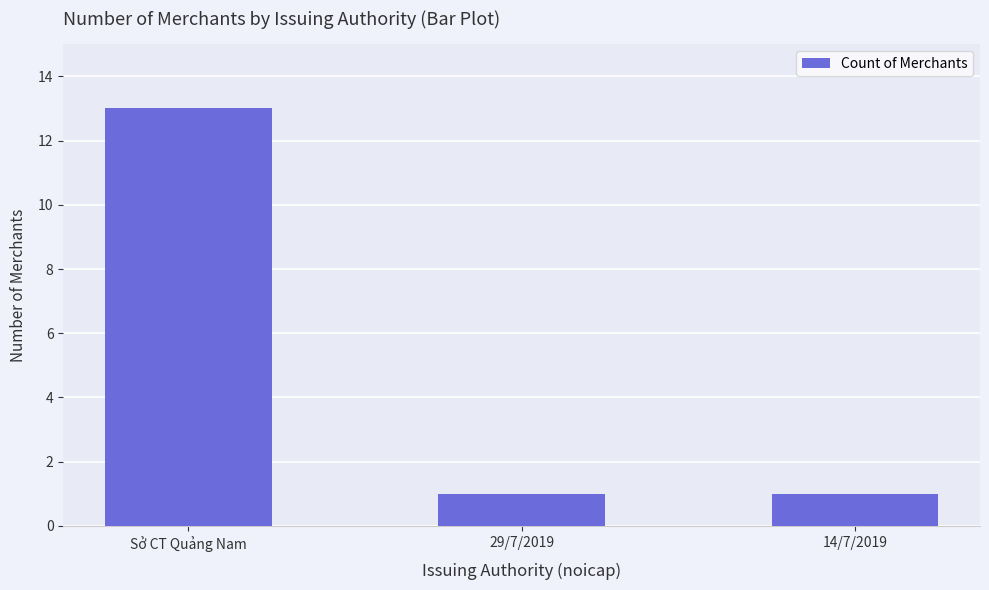

What is the greatest value displayed?

13